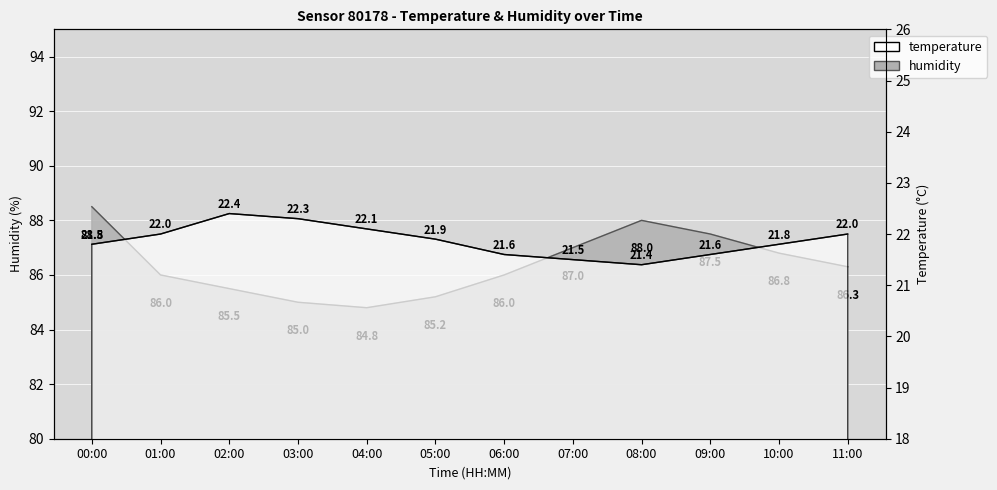

Which has a higher value, 01:00 or 09:00?

09:00